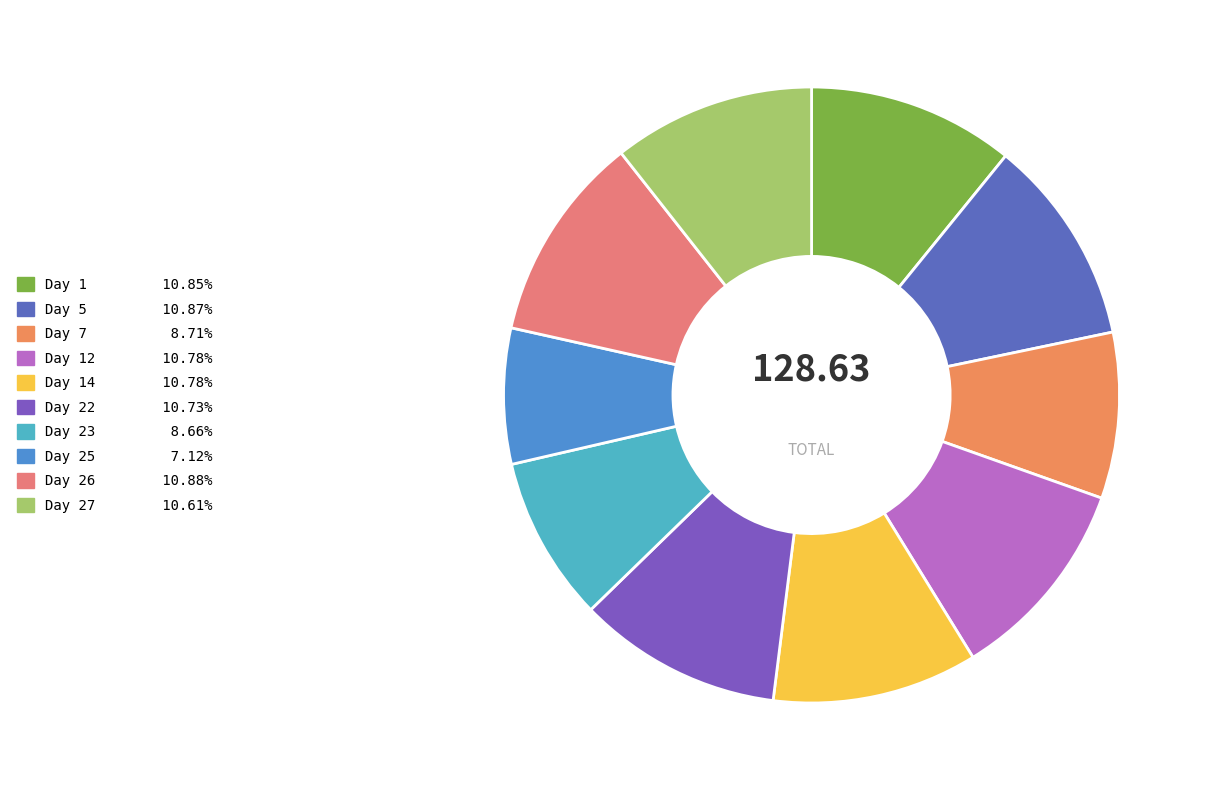

How many segments does this pie chart have?

10